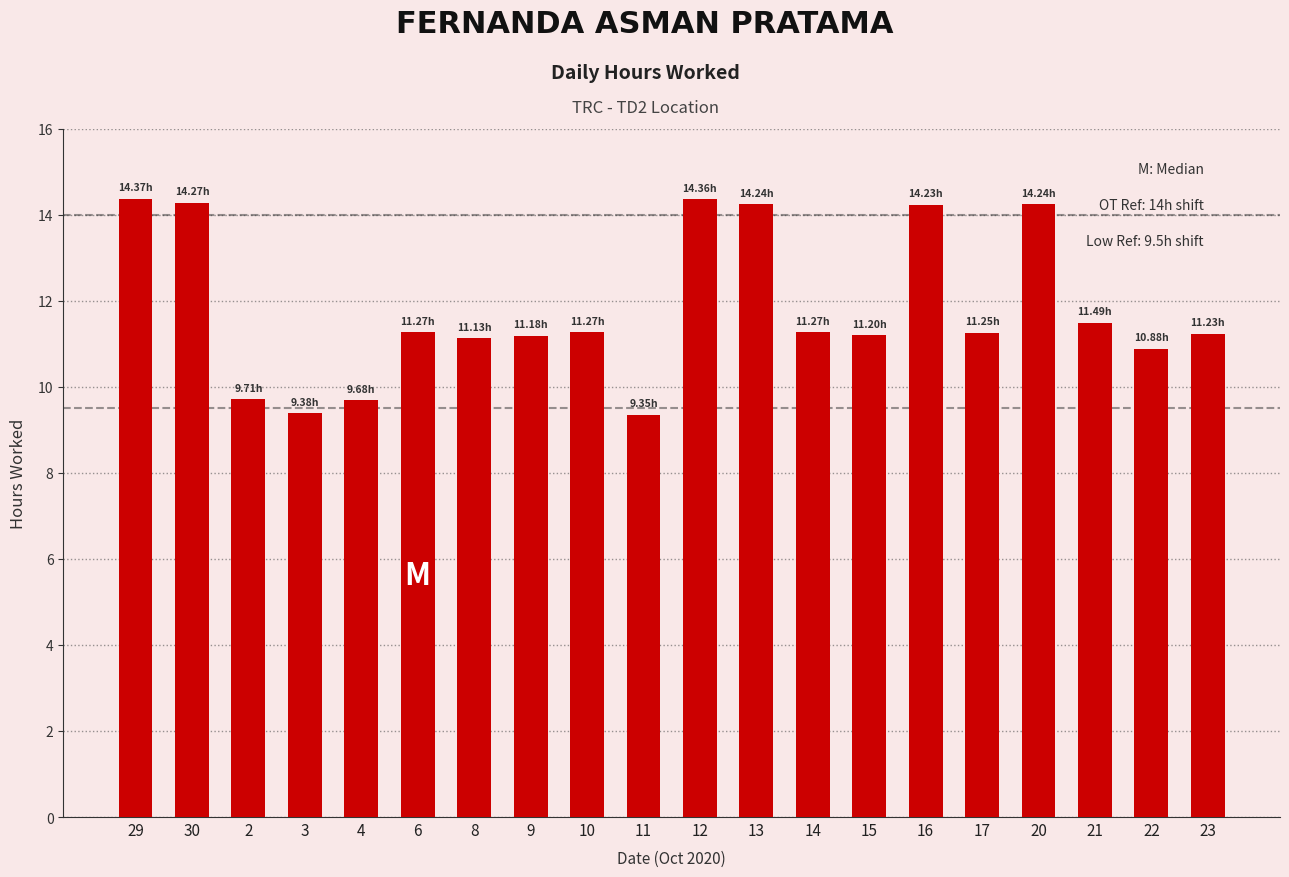

True or false: the data shows 11.1 at 8.

True